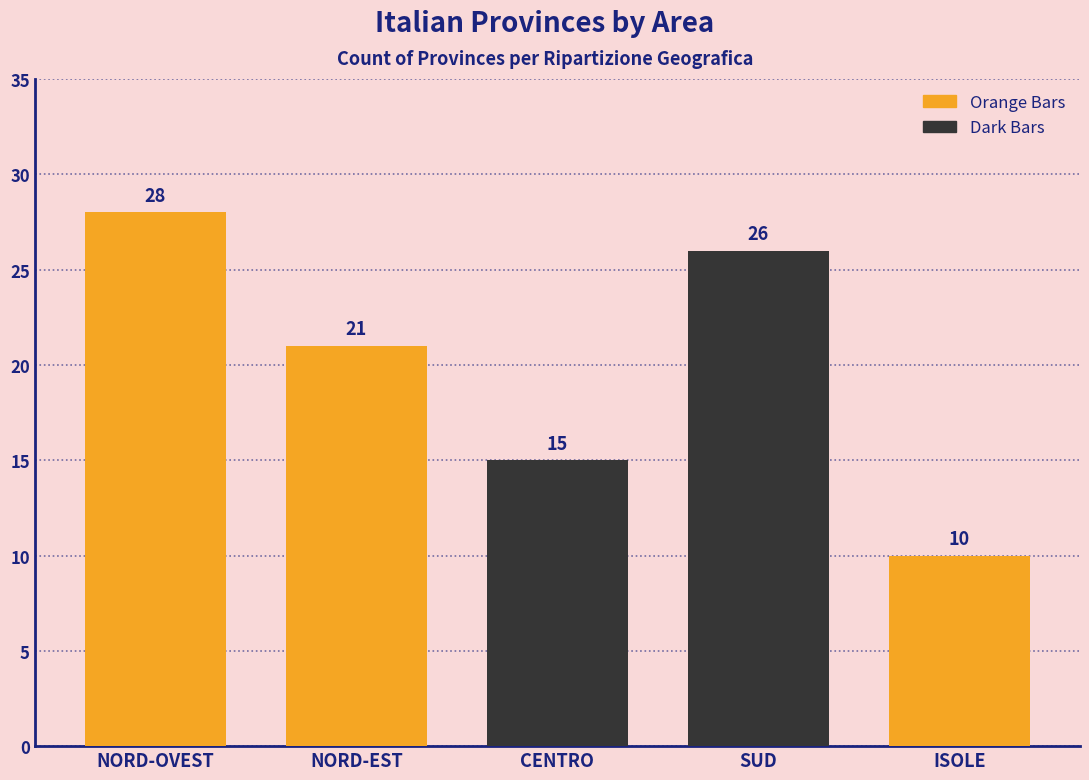

Reading left to right, what are all the values shown in this chart?

NORD-OVEST=28	NORD-EST=21	CENTRO=15	SUD=26	ISOLE=10